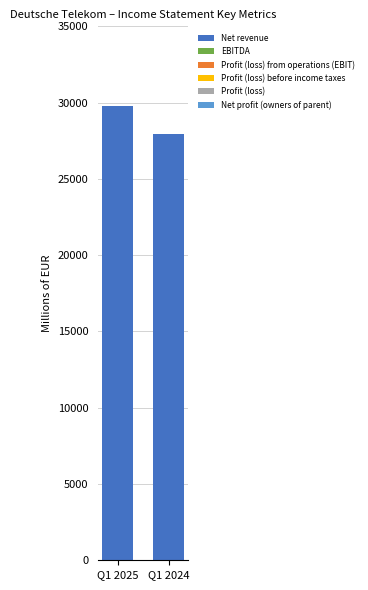

At which label is the value closest to 28848?

Q1 2024